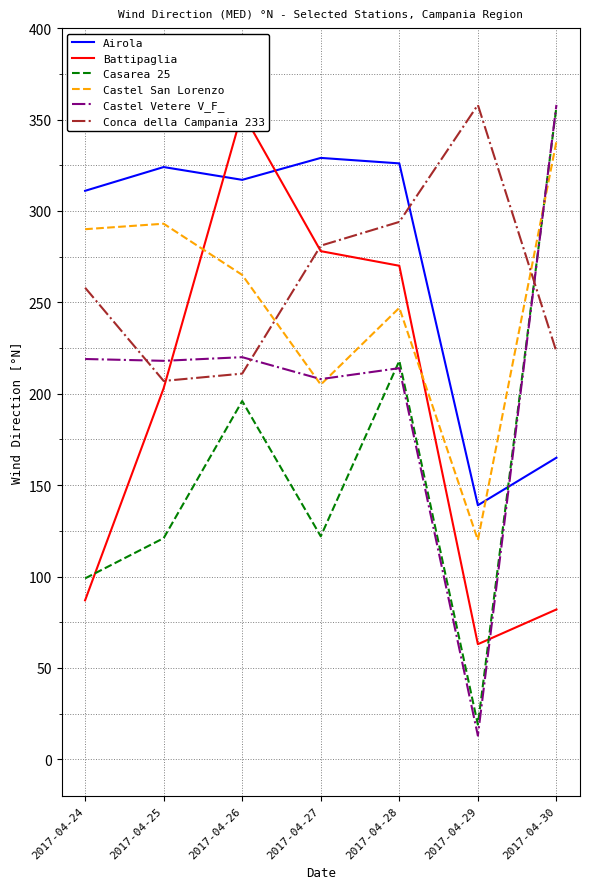

At which label does Conca della Campania 233 first exceed 258?

2017-04-27